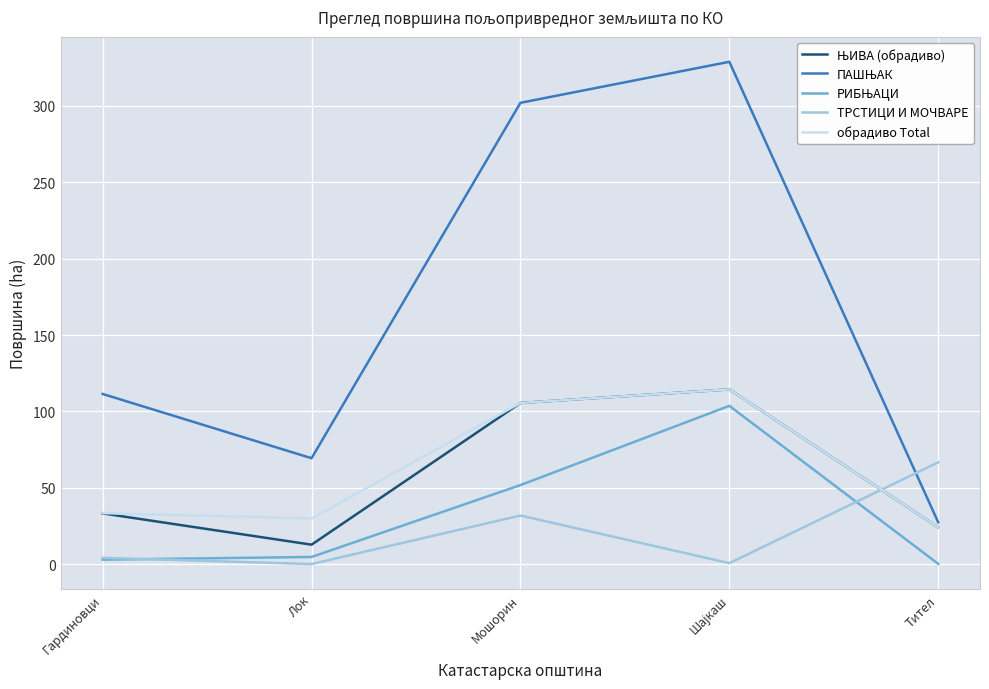

What is the maximum value shown in the chart?

328.9